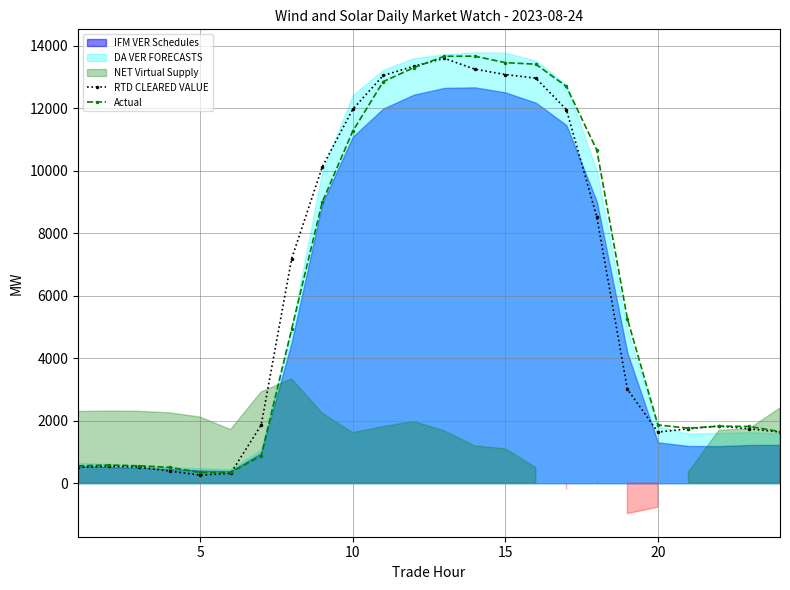

What is the lowest value of the Actual series?

343.2